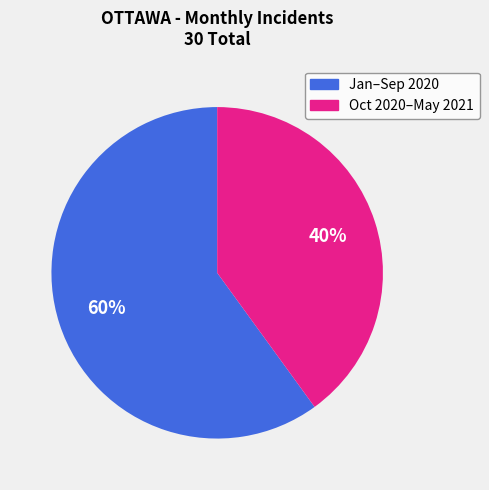

To the nearest percent, what is the average slice percentage?

50%